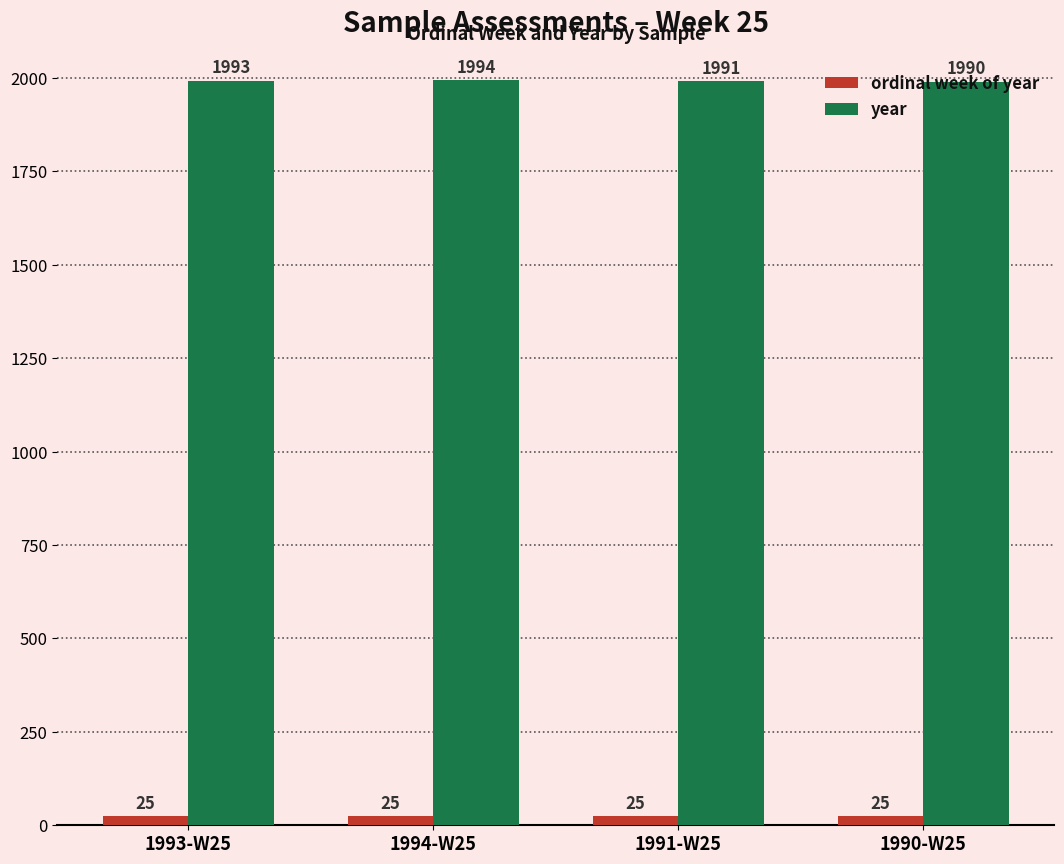

Which category has the lowest value in the year series?

1990-W25